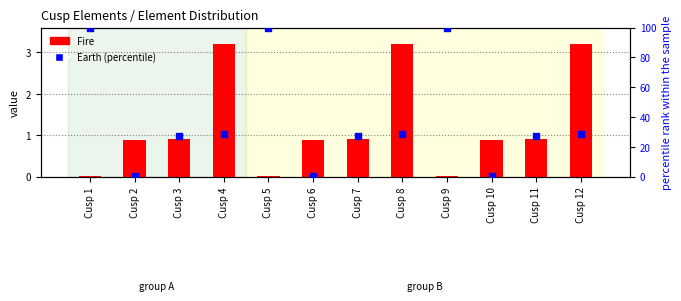

What are all the series names shown in the legend?

Fire, Earth (percentile)